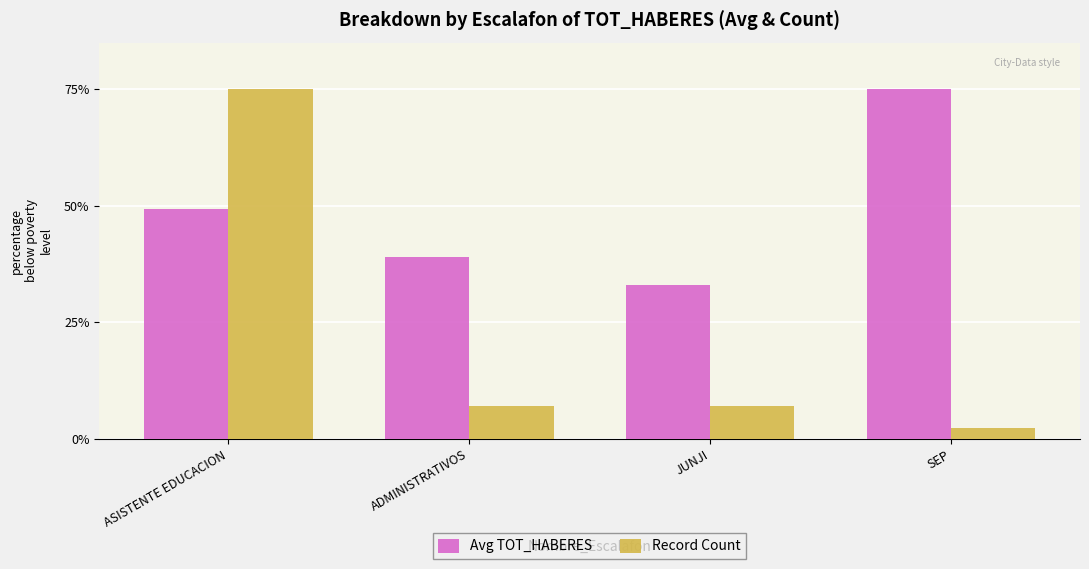

What are all the series names shown in the legend?

Avg TOT_HABERES, Record Count